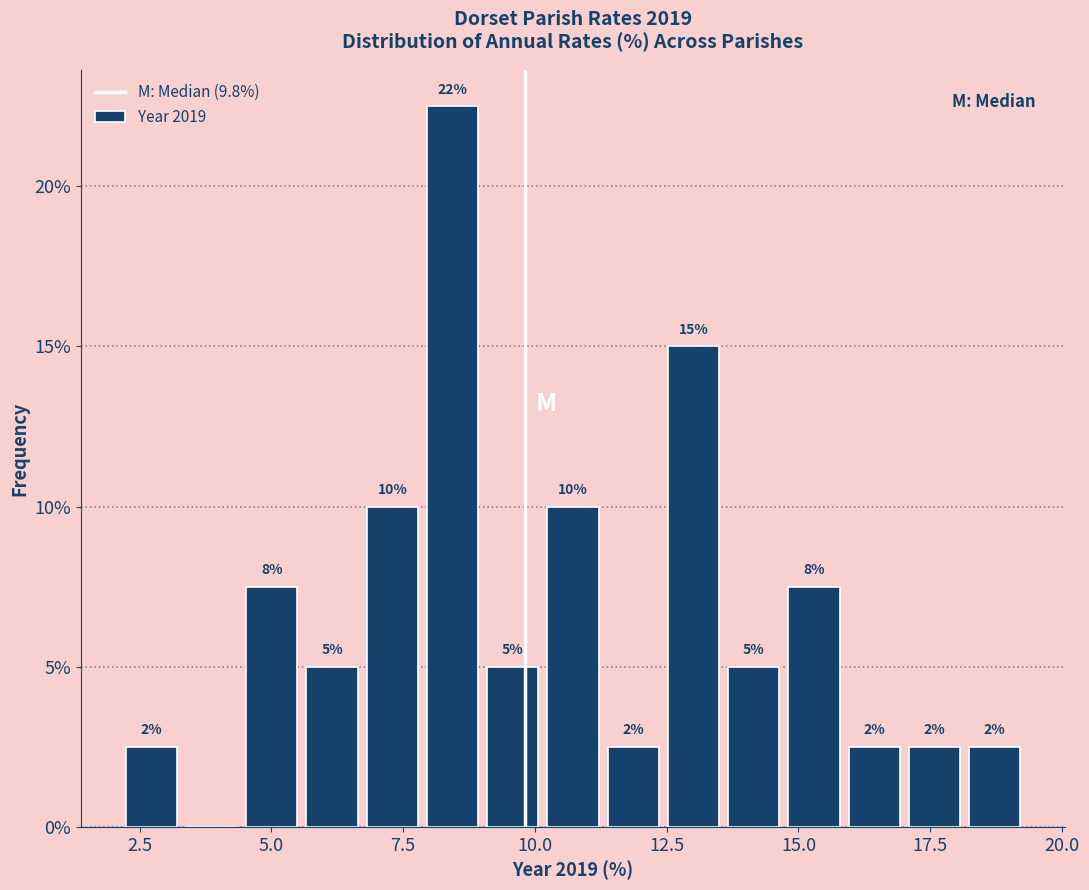

Around what value on the x-axis is the tallest bar? Give the approximate position of its centre, as read against the axis.

8.5